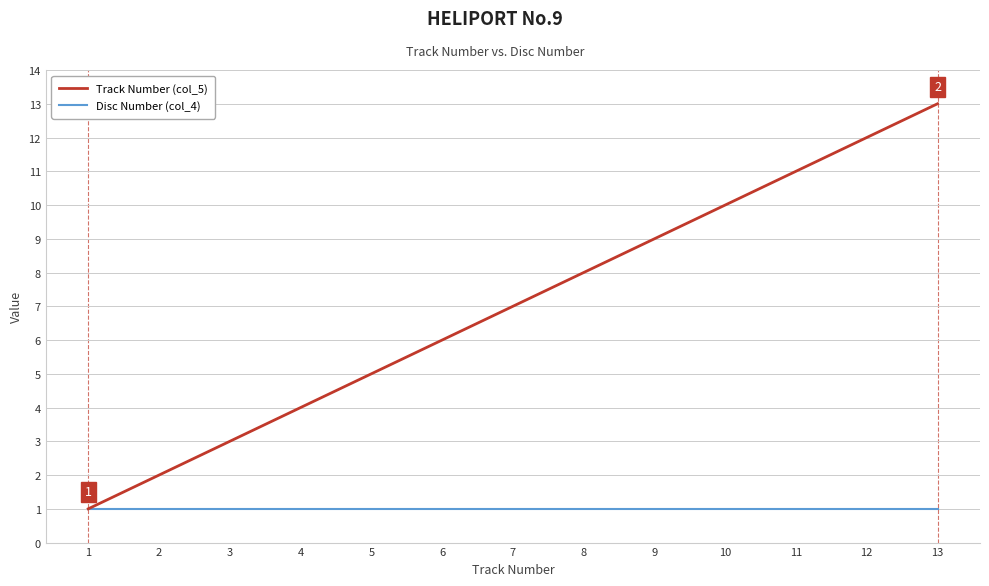

Which series has the largest range (max minus min)?

Track Number (col_5)